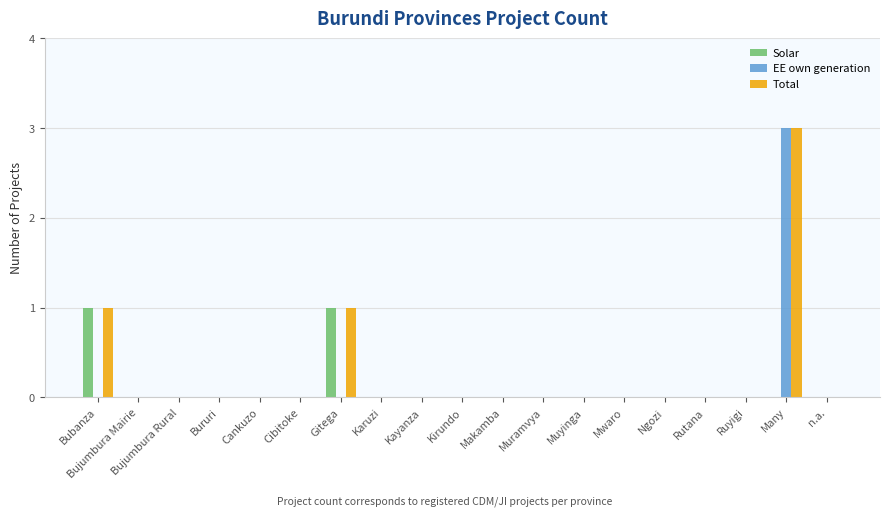

At which category is the sum across all series the highest?

Many